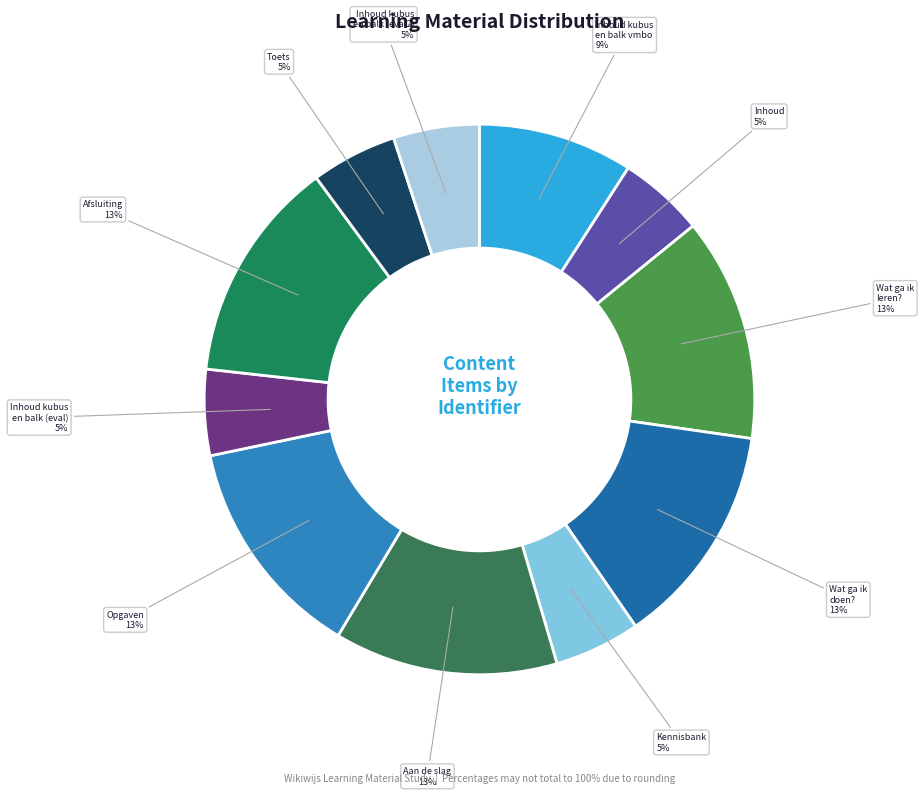

Is there a majority slice in this chart?

No